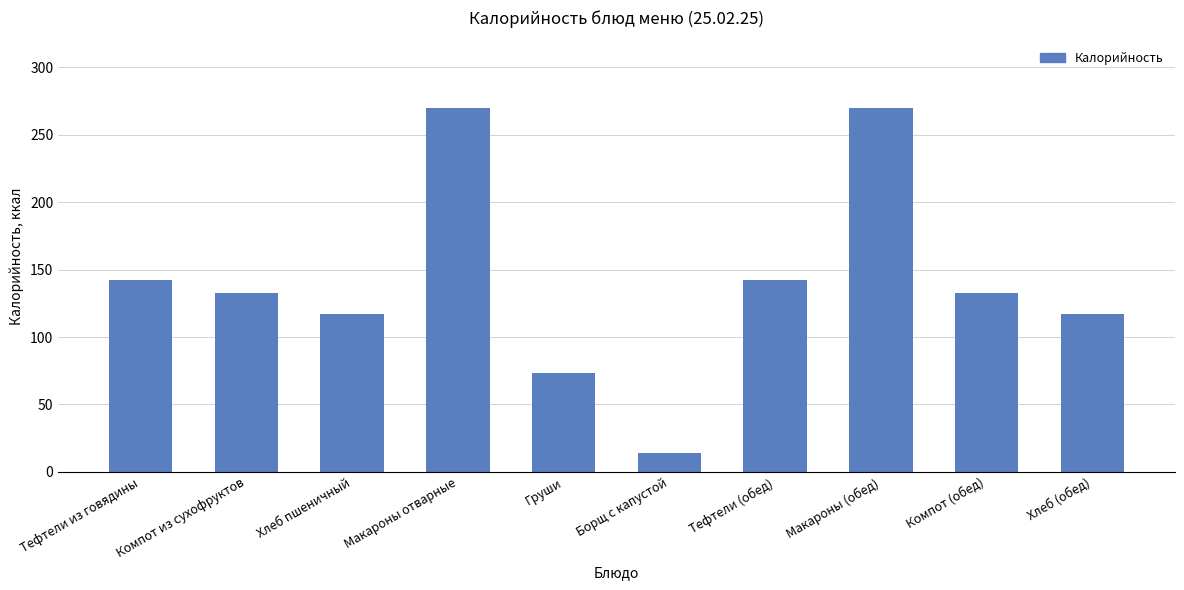

What is the difference between the values at Макароны (обед) and Компот (обед)?

137.2